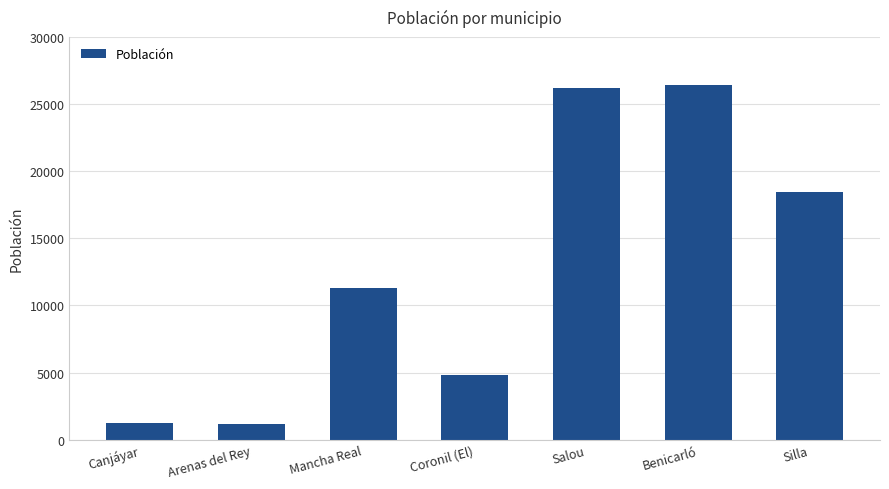

Which has a higher value, Coronil (El) or Canjáyar?

Coronil (El)